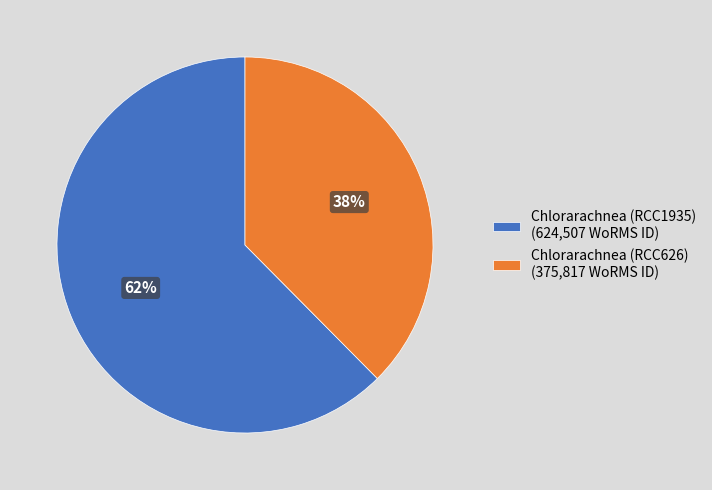

Rank the categories by value from lowest to highest.

Chlorarachnea (RCC626), Chlorarachnea (RCC1935)